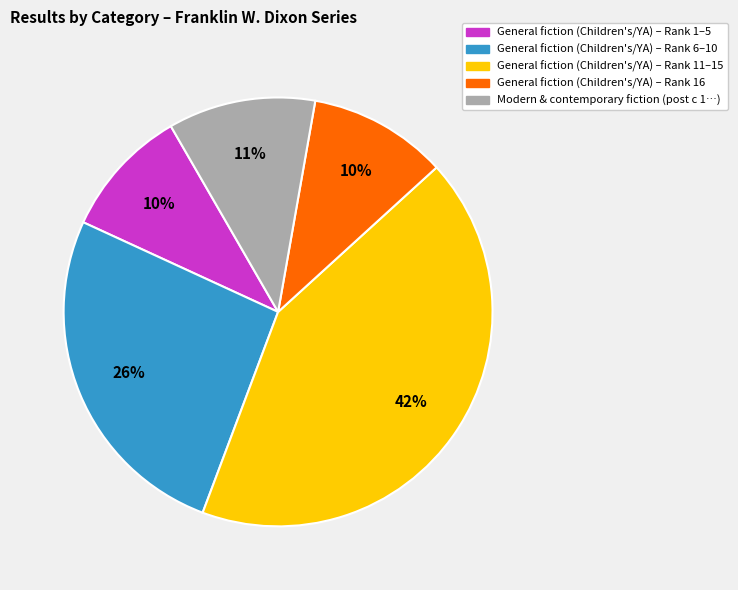

The General fiction (Children's/YA) – Rank 16 slice represents 10% of the pie. True or false?

True